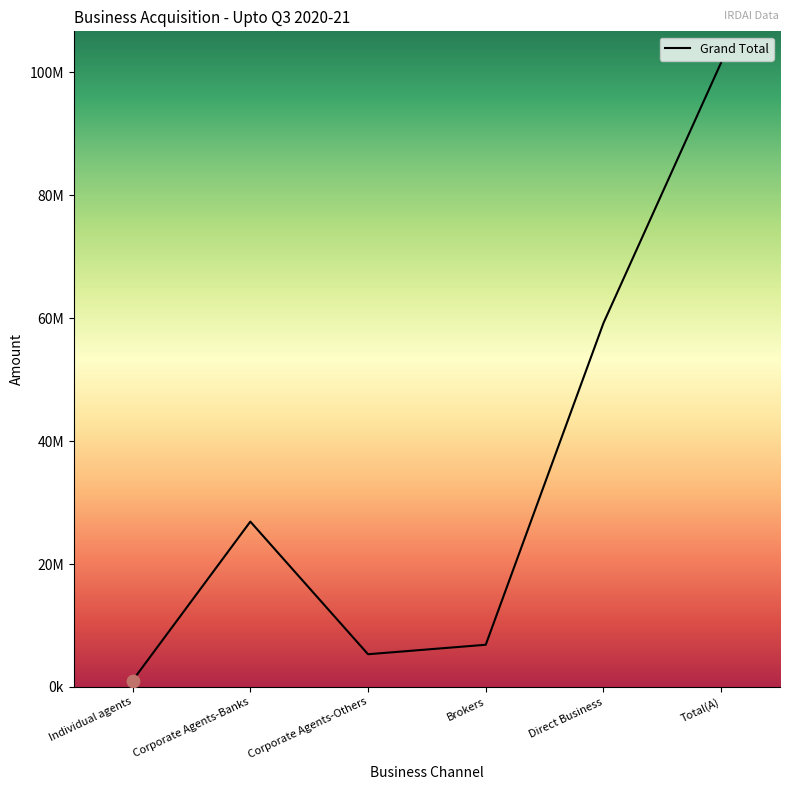

What is the ratio of the value at Corporate Agents-Others to the value at Corporate Agents-Banks?

0.2